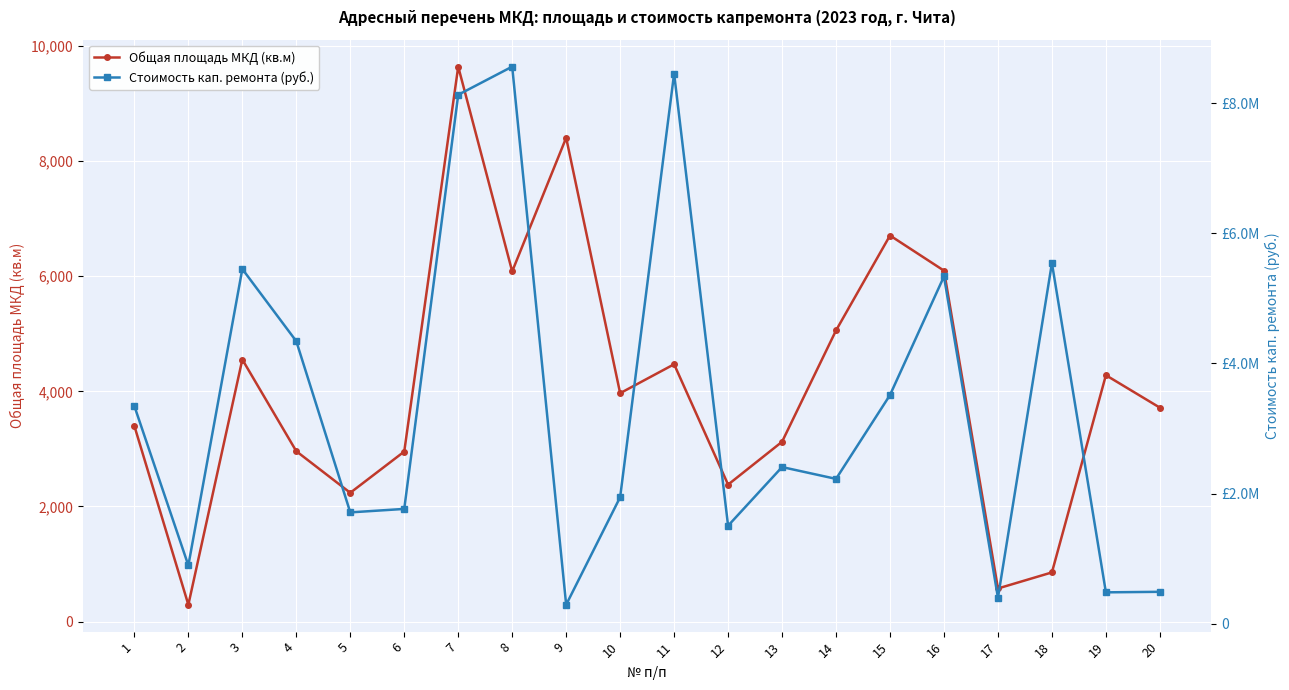

The Общая площадь МКД (кв.м) series shows 253.4 at 18. True or false?

False